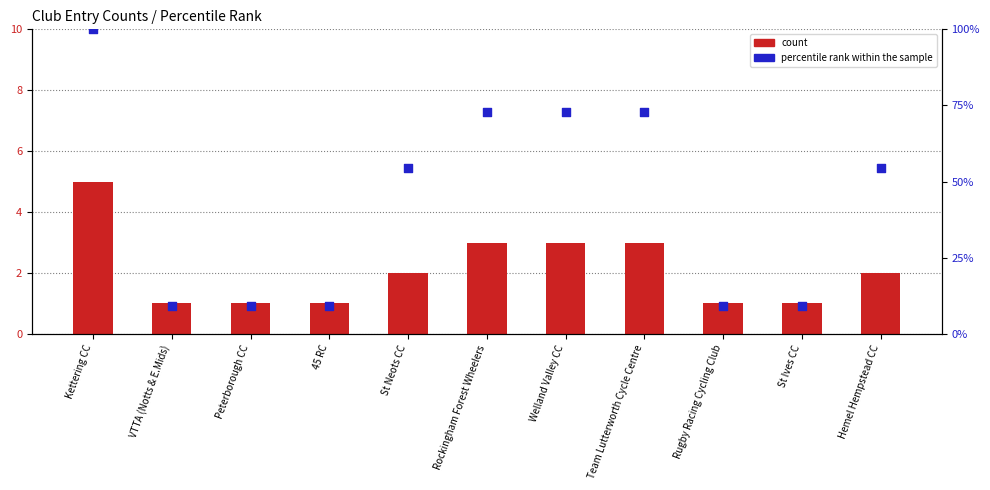

Which series reaches the minimum Y coordinate?

count